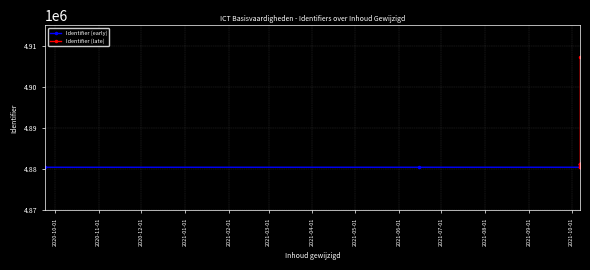

Reading right to left, what are all the values shown in this chart?

2021-10-07=4880525	2021-10-07=4880523	2021-10-07=4907201	2021-10-07=4880518	2021-10-07=4881387	2021-10-07=4881382	2021-10-07=4881377	2021-10-07=4881365	2021-10-07=4881167	2021-10-07=4881037	2021-10-07=4880498	2021-10-07=4880494	2021-10-07=4880492	2021-06-15=4880490	2020-09-24=4880487